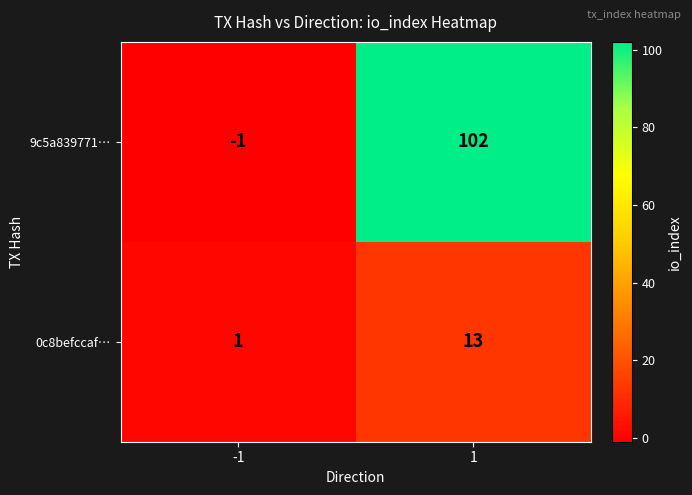

What is the average value of the 0c8befccaf… series?

7